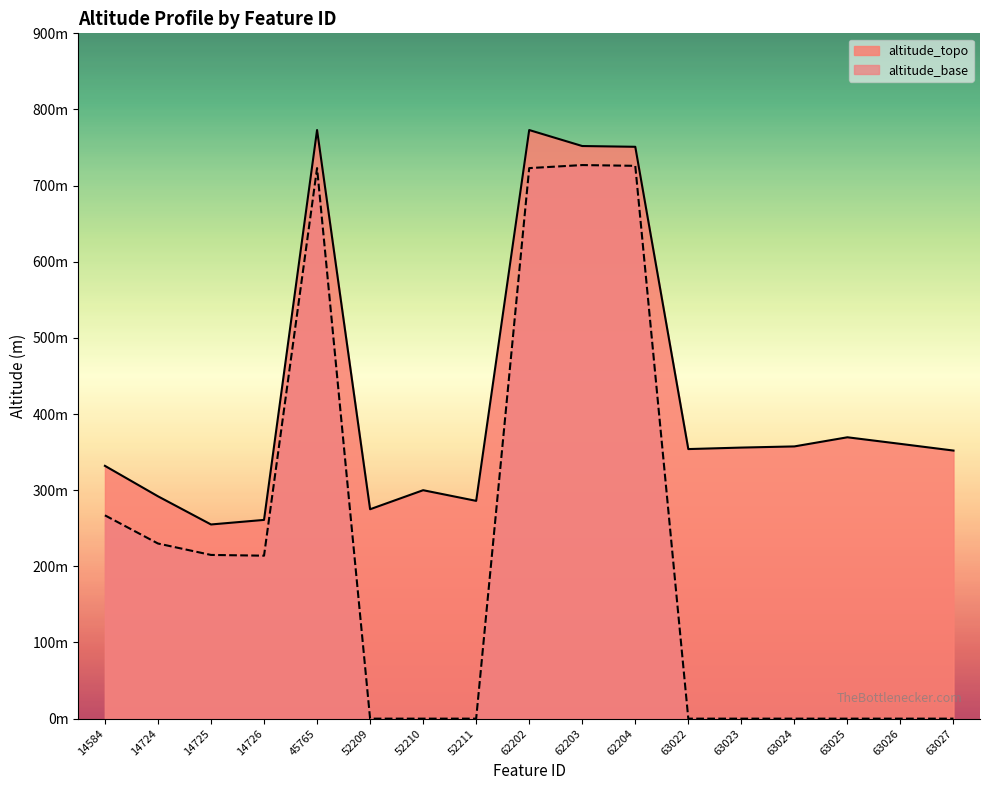

The altitude_topo series shows 1340.5 at 62204. True or false?

False